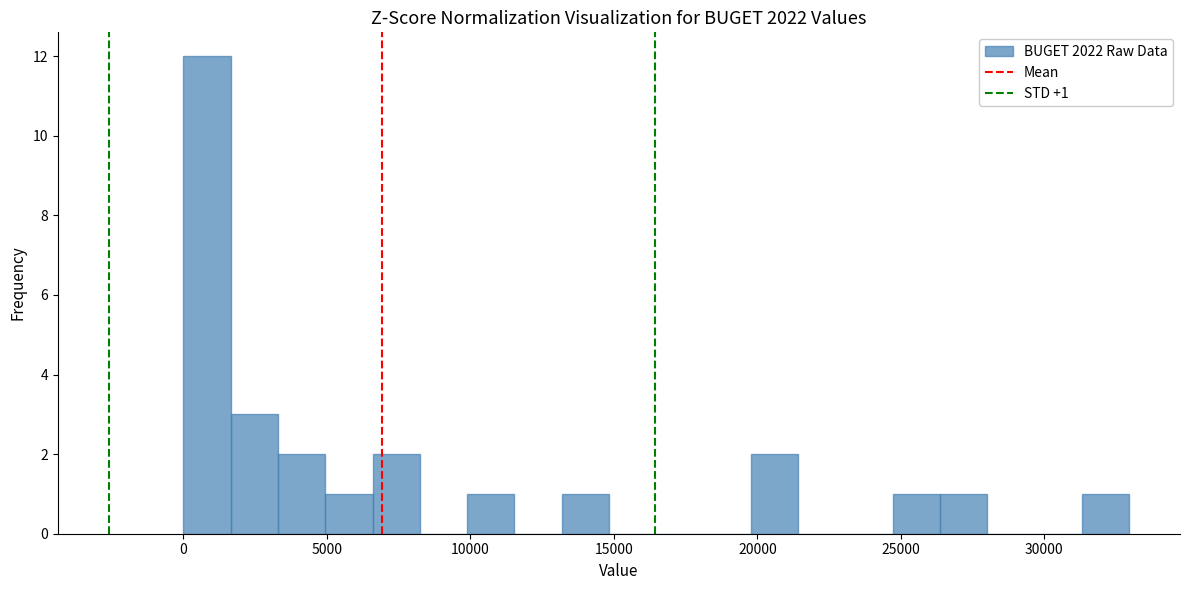

Read against the x-axis, roughly where is the centre of the tallest bar?

1000